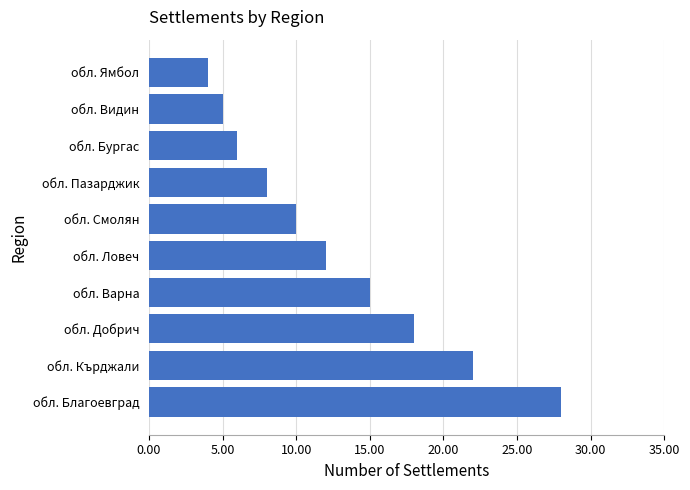

At which category does the chart reach its minimum across all series?

обл. Ямбол